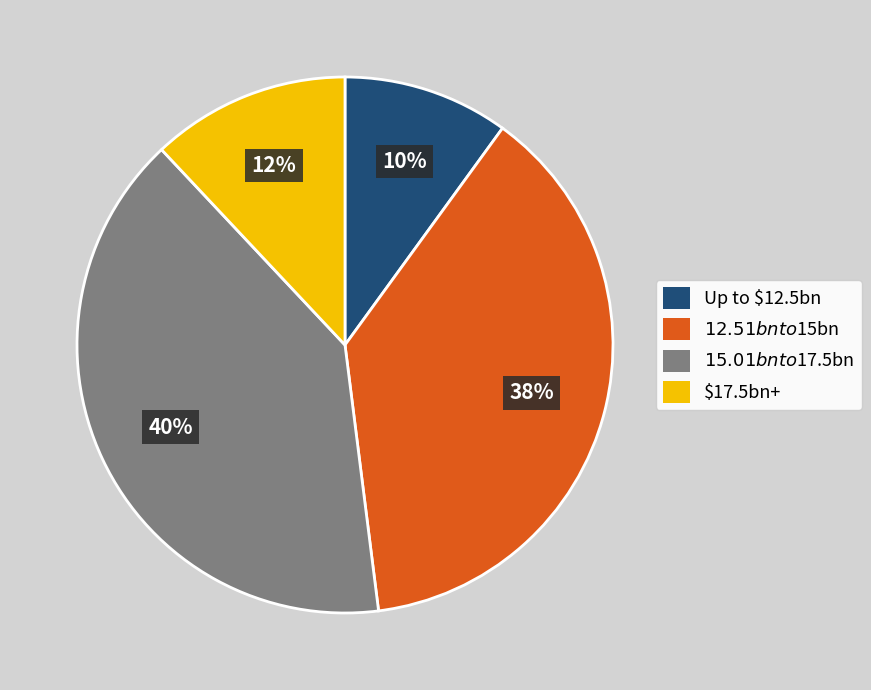

Does any single category account for the majority?

No